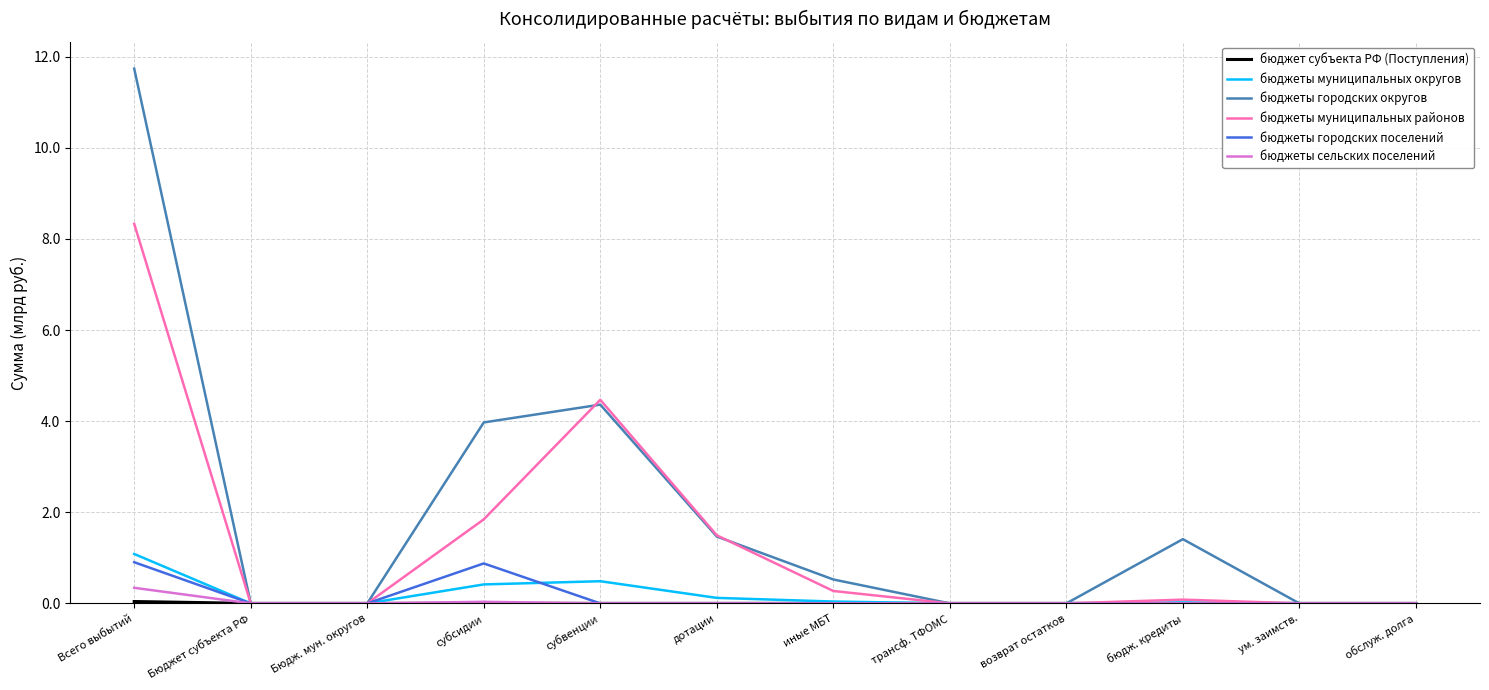

The бюджеты муниципальных районов series shows 2.2 at Всего выбытий. True or false?

False